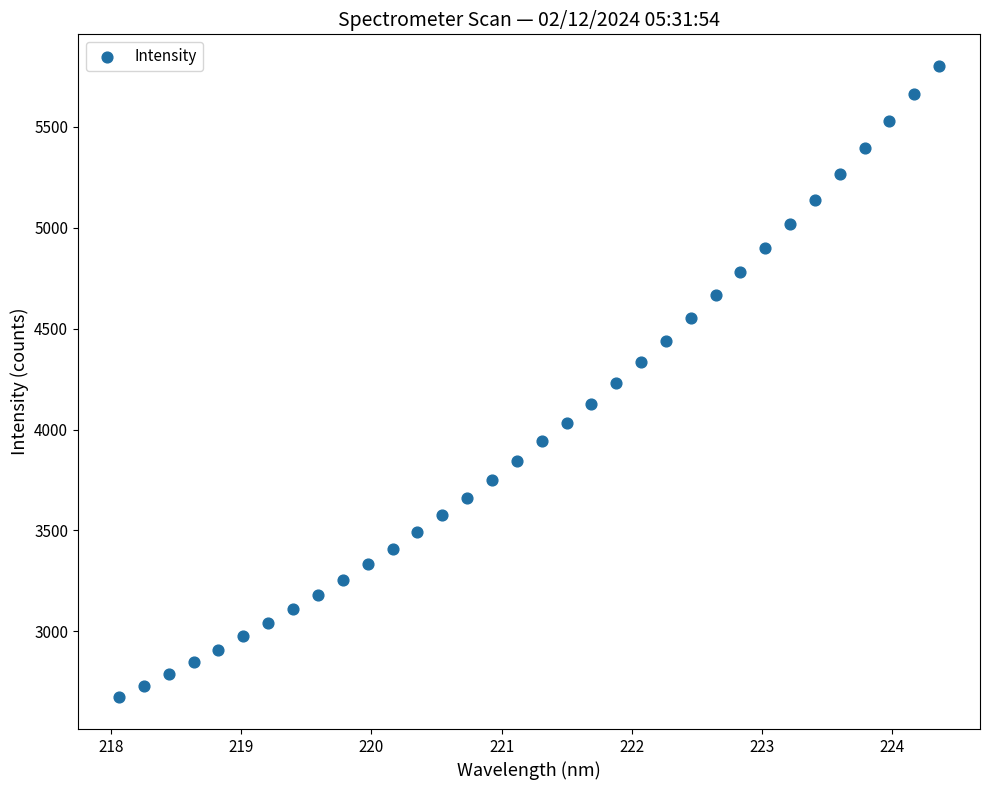

What is the range of Y values (max minus min)?

3126.6